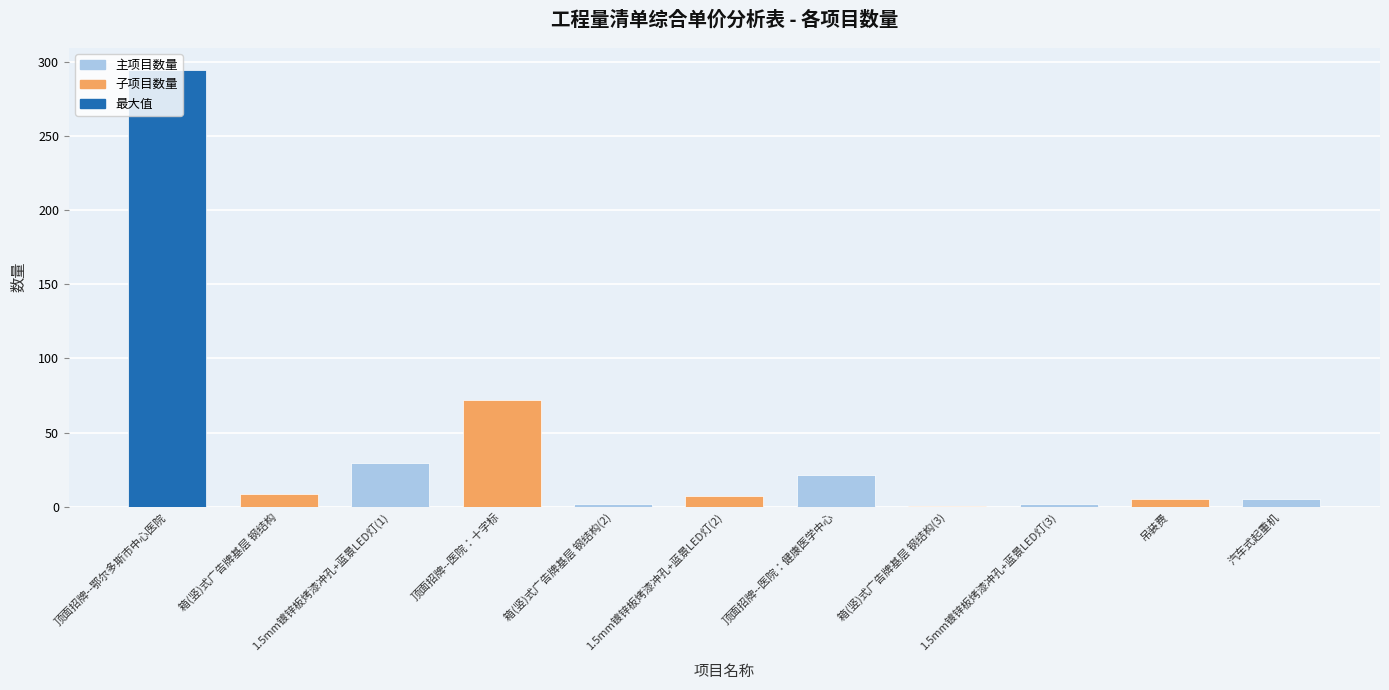

Which category has the highest value across all series?

顶面招牌--鄂尔多斯市中心医院